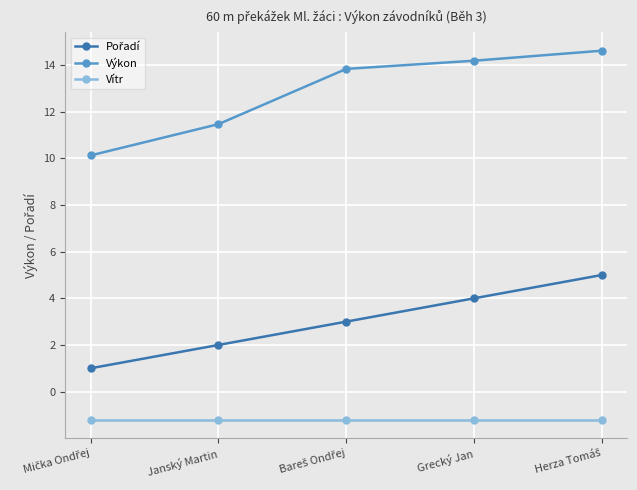

What is the maximum value for Výkon?

14.6